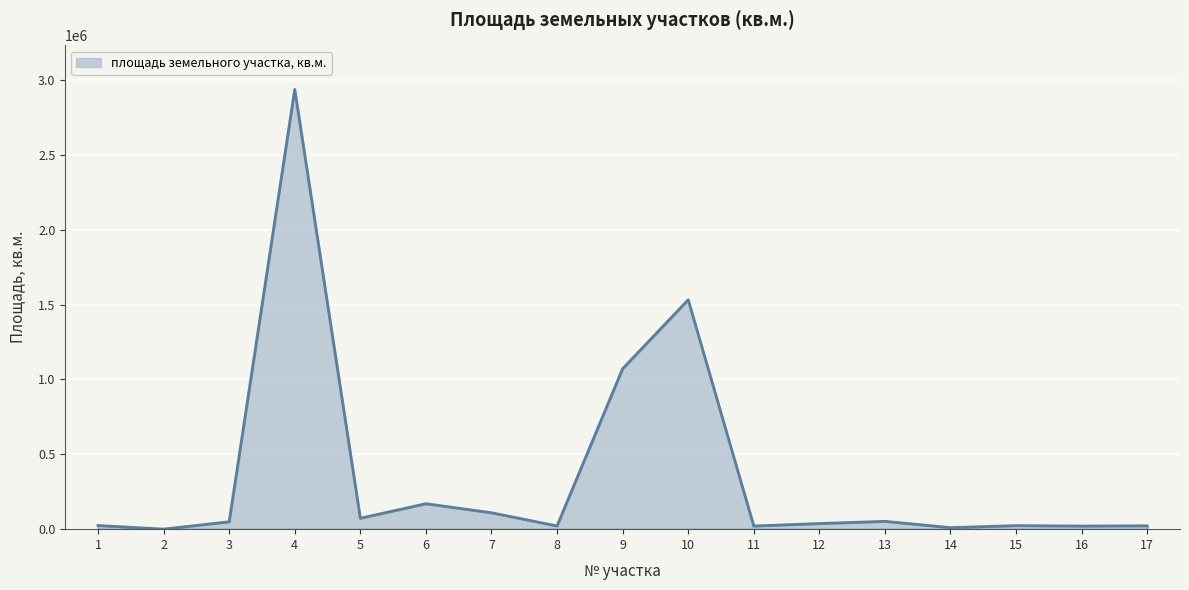

How many lines are shown in the chart?

1